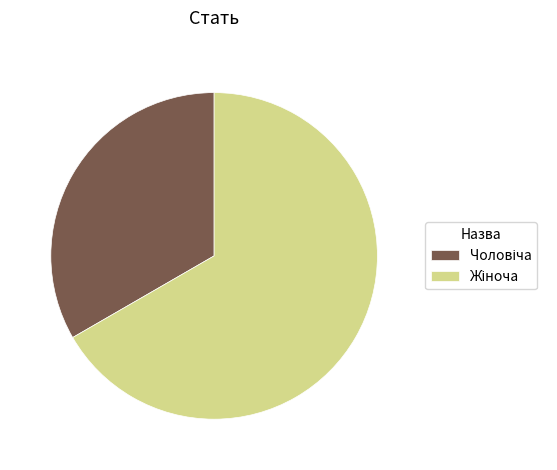

Is there any slice that represents more than half of the pie?

Yes